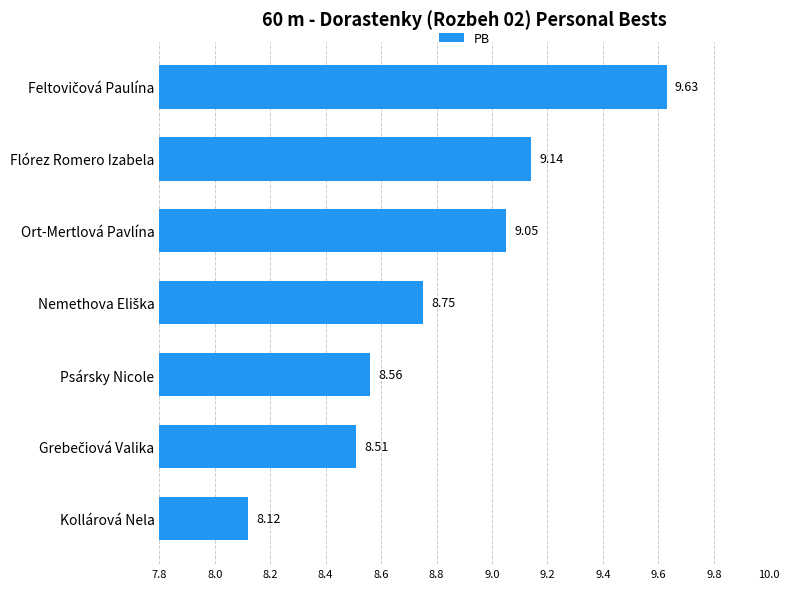

Which label corresponds to the smallest value in the chart?

Kollárová Nela